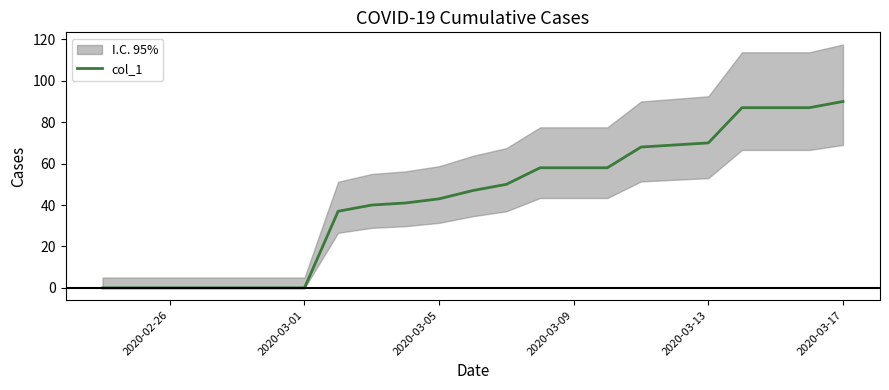

What is the greatest value displayed?

90